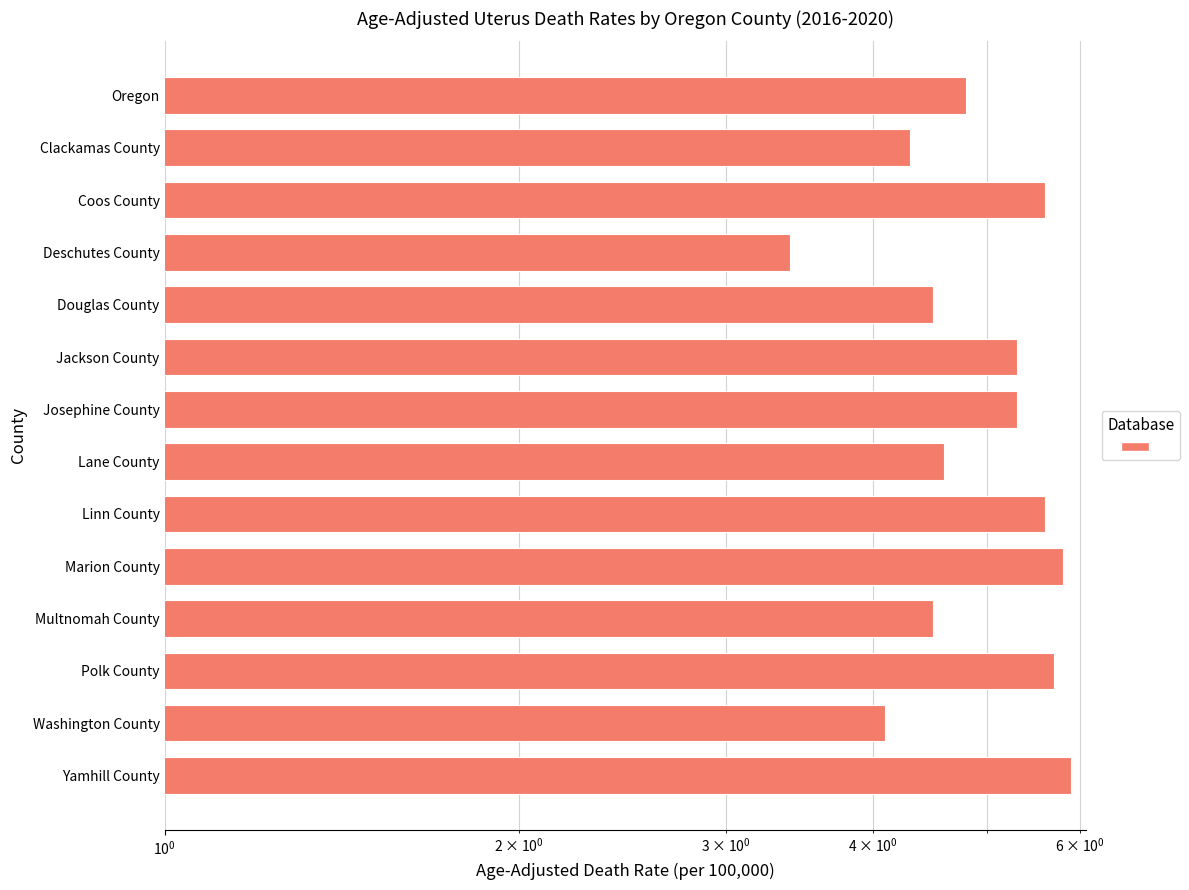

What is the minimum value shown in the chart?

3.4